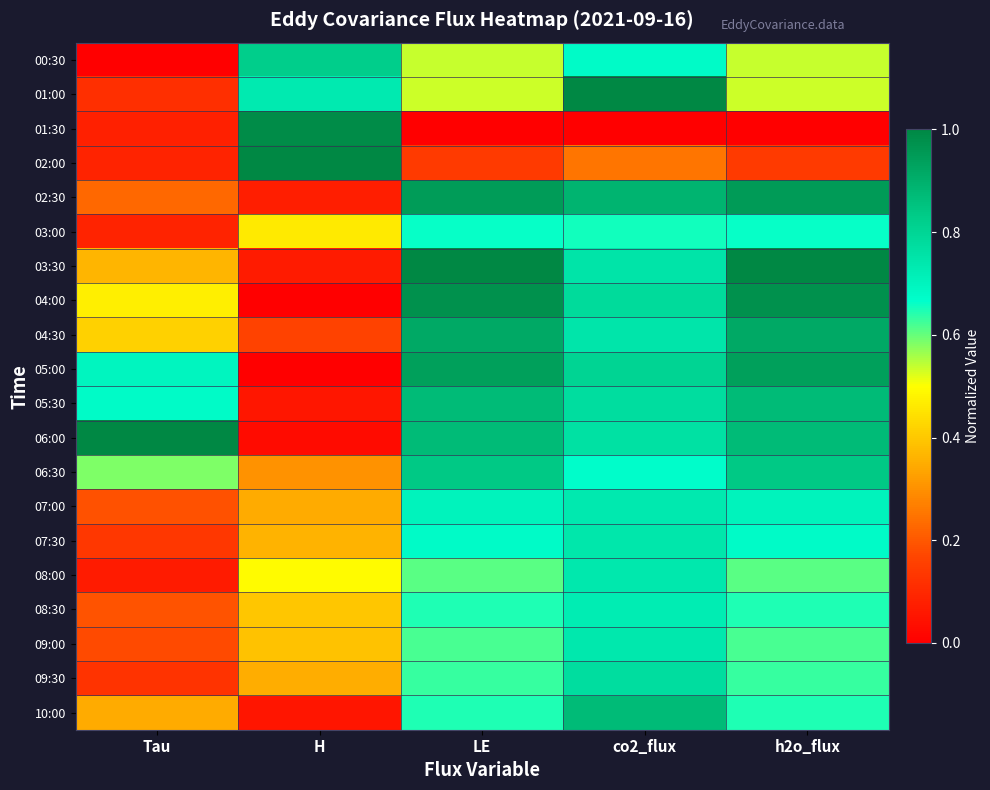

List the series in order of their peak value, lowest first.

03:00, 08:30, 07:00, 08:00, 09:00, 07:30, 09:30, 00:30, 06:30, 05:30, 10:00, 04:30, 05:00, 02:30, 04:00, 01:30, 01:00, 02:00, 03:30, 06:00